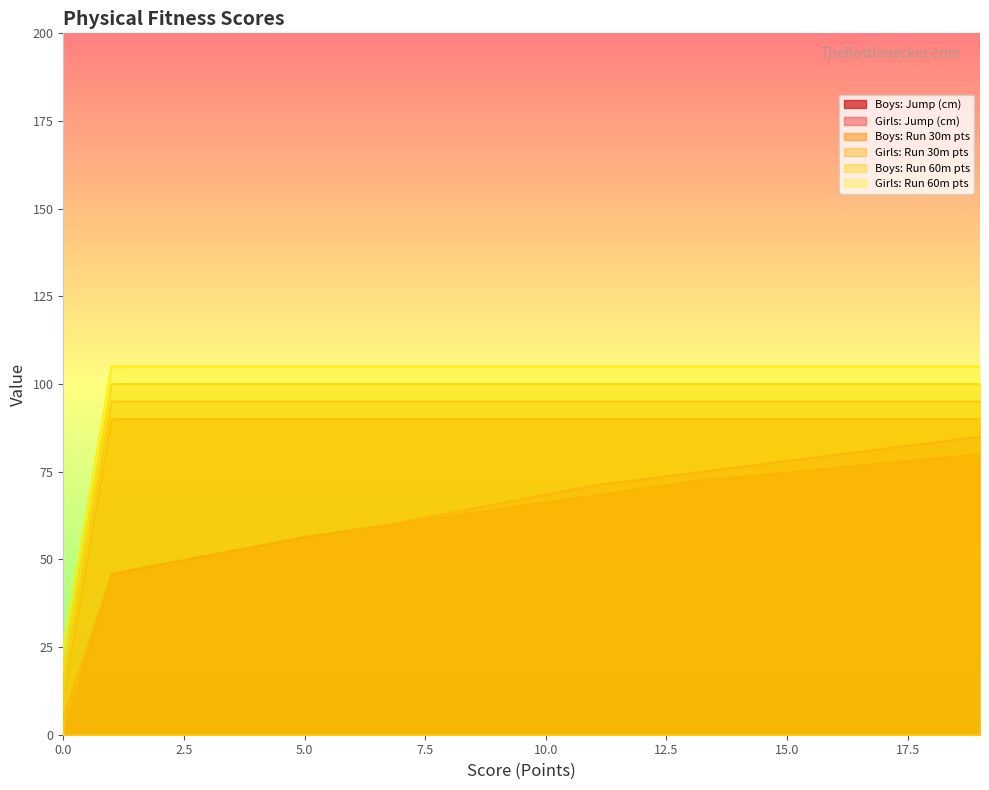

At 0, list the series in order from largest to smallest.

Girls: Run 60m pts, Girls: Run 30m pts, Boys: Run 60m pts, Boys: Run 30m pts, Girls: Jump (cm), Boys: Jump (cm)